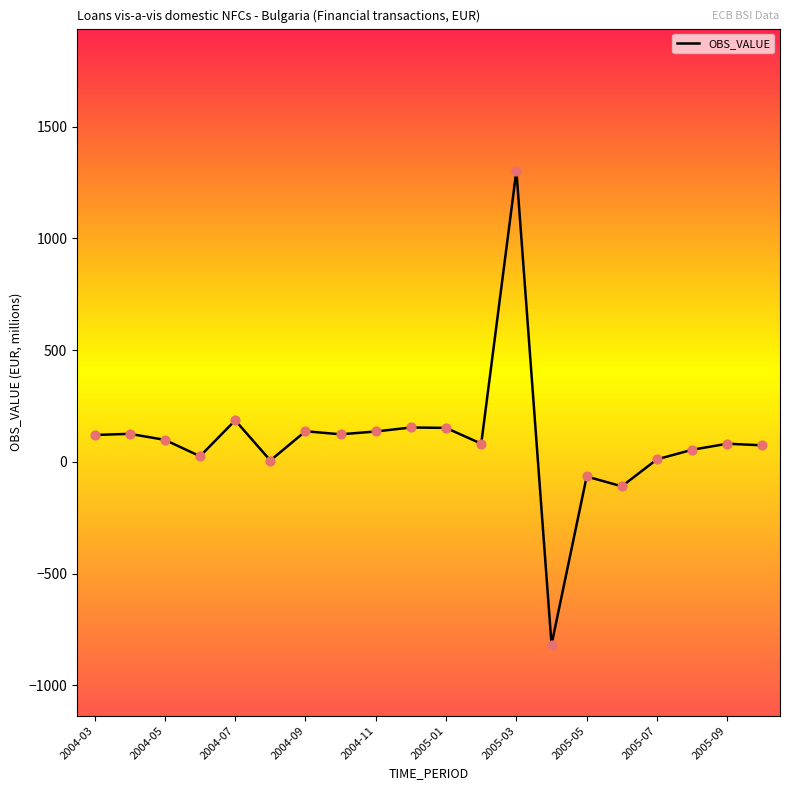

What is the minimum value shown in the chart?

-818.0